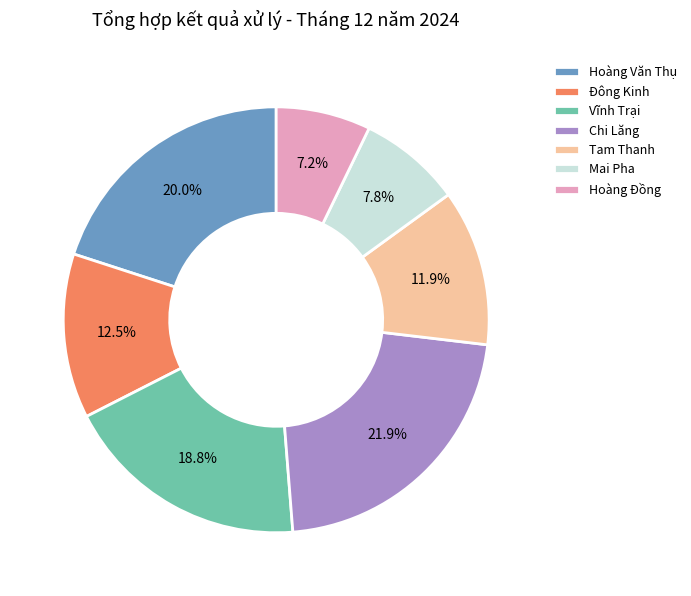

How many segments does this pie chart have?

7